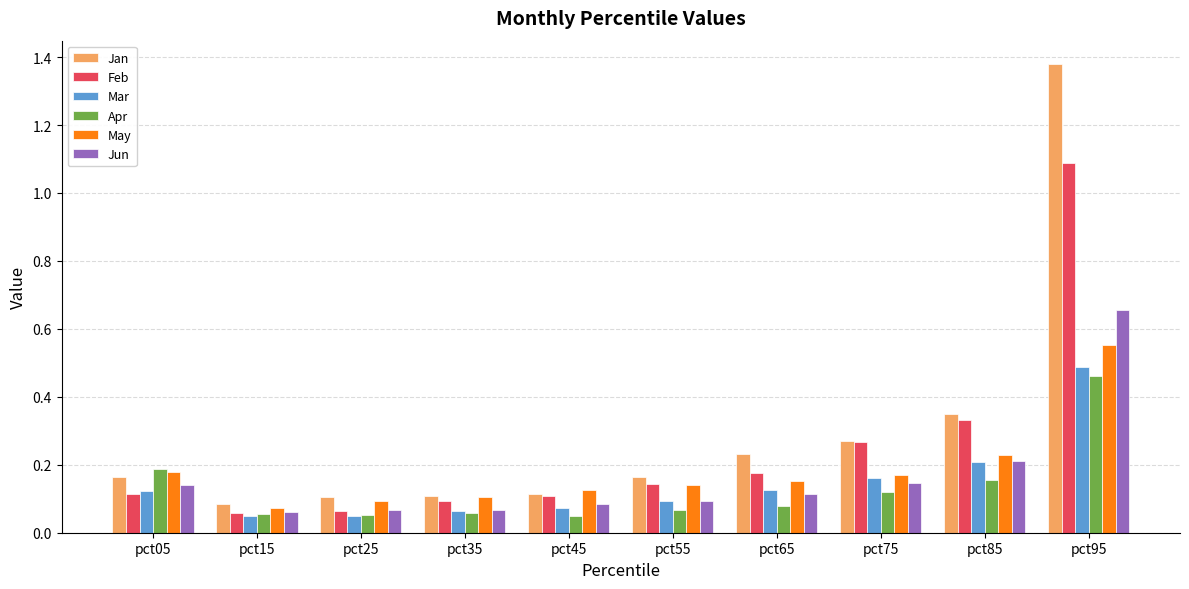

Which category has the highest value in the Apr series?

pct95